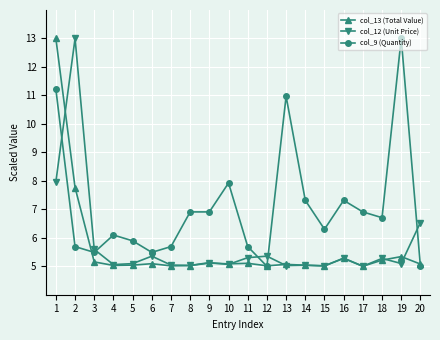

What is the difference between the highest and lowest values at 19?

7.9